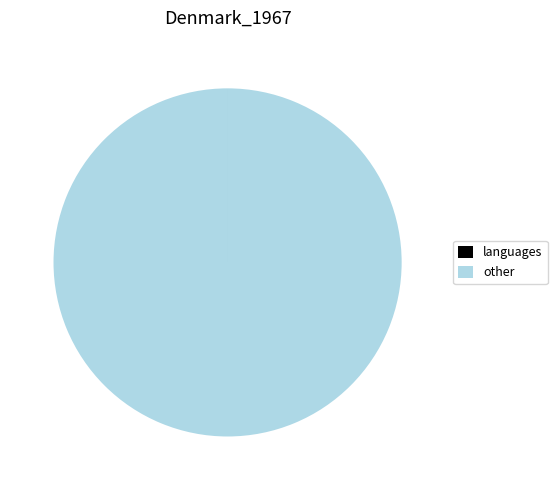

Does any single category account for the majority?

Yes